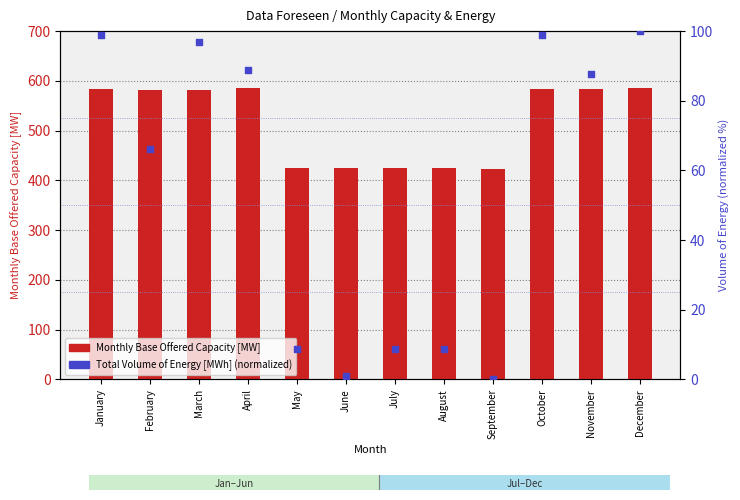

Which series has the largest total across all categories?

Monthly Base Offered Capacity [MW]